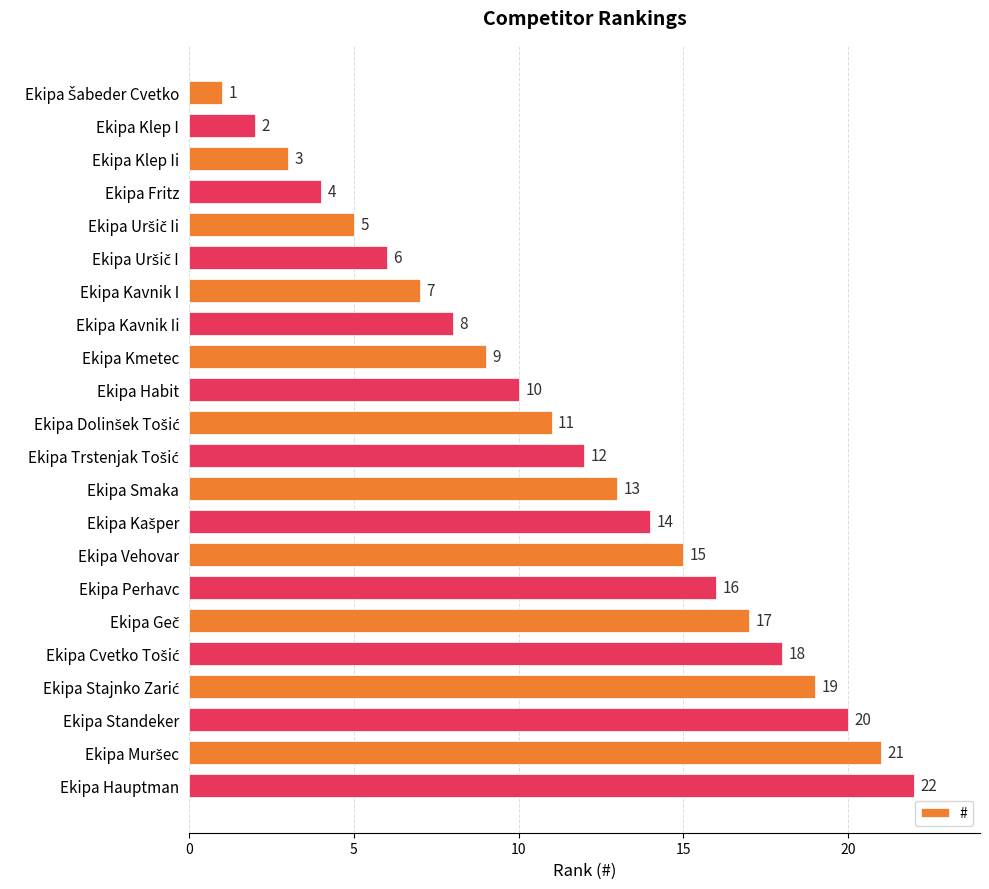

Which has a higher value, Ekipa Klep Ii or Ekipa Klep I?

Ekipa Klep Ii